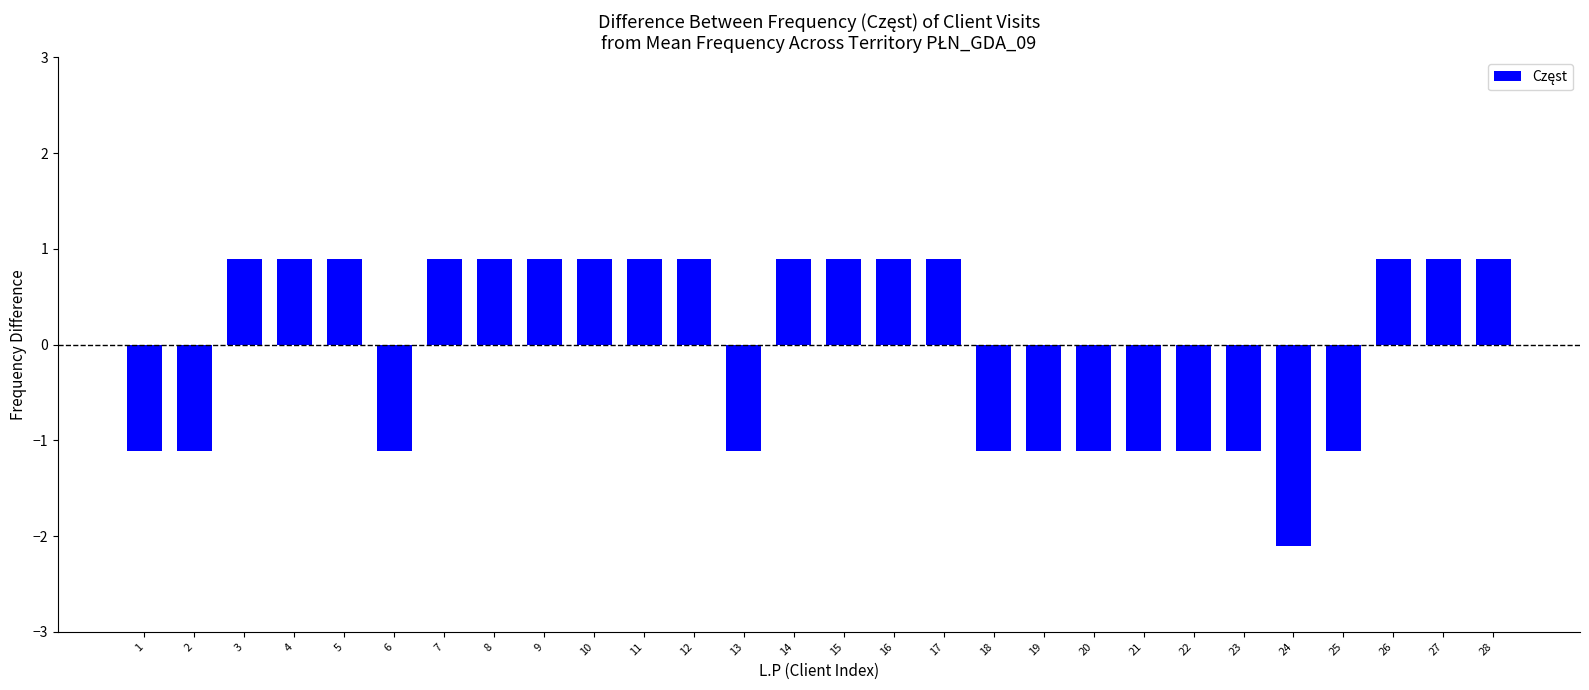

How many data points are above 0?

16